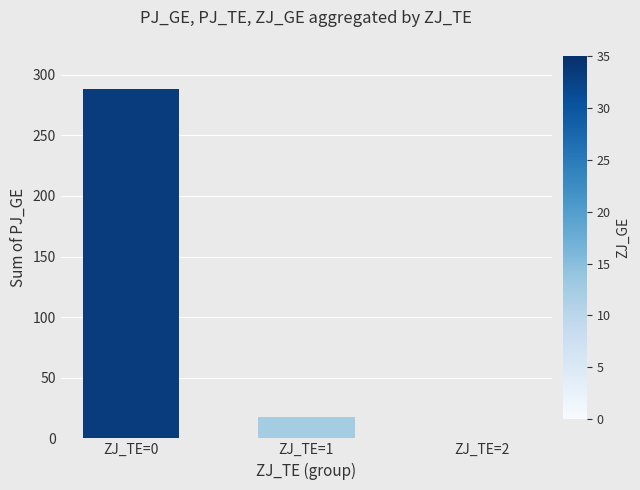

What is the greatest value displayed?

288